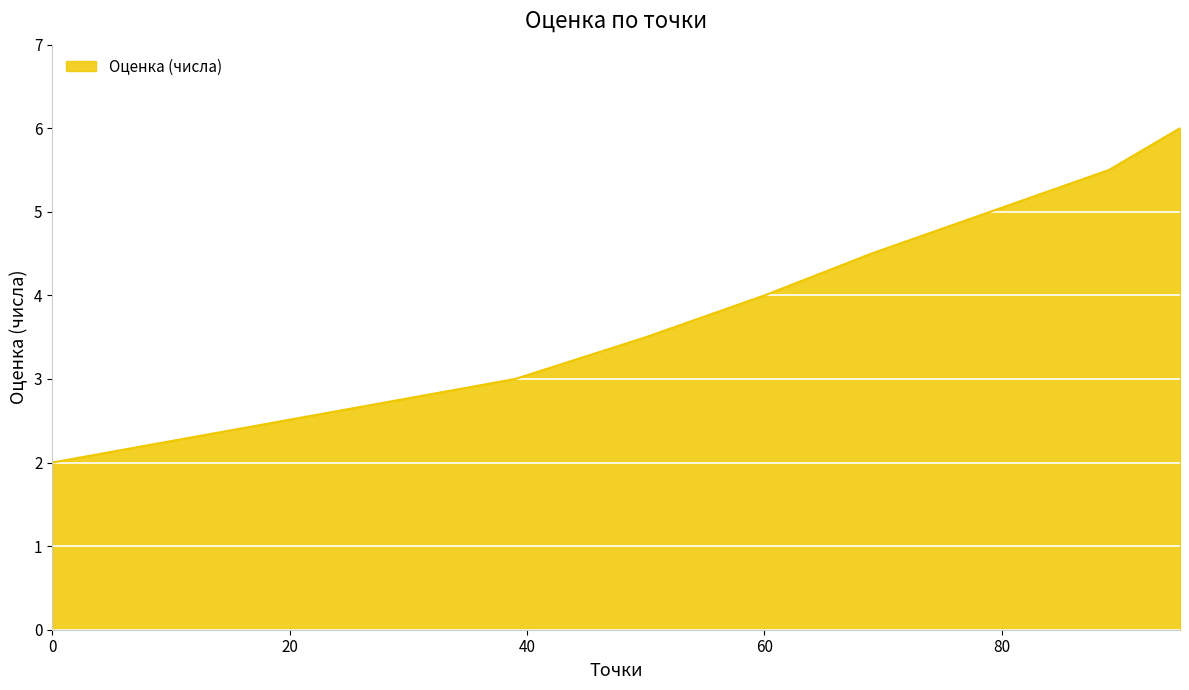

What is the smallest value displayed?

2.0